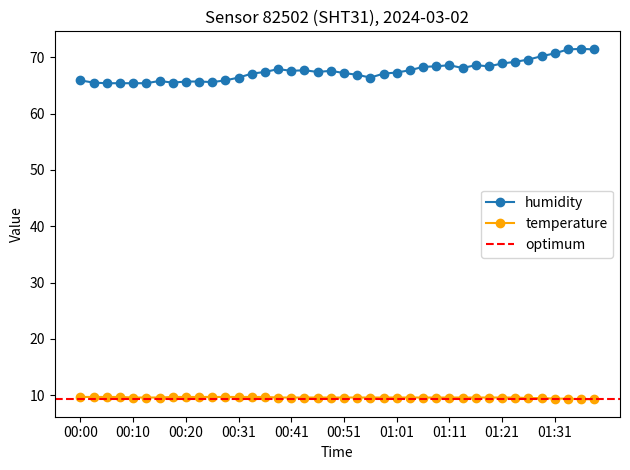

What is the difference between the maximum and minimum values in the temperature series?

0.4